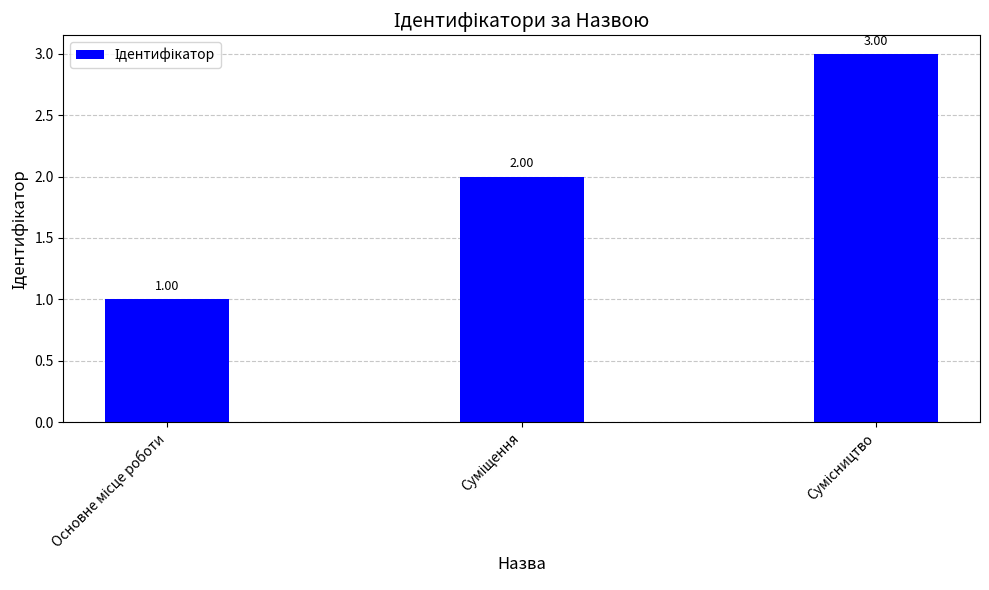

What is the sum of all values?

6